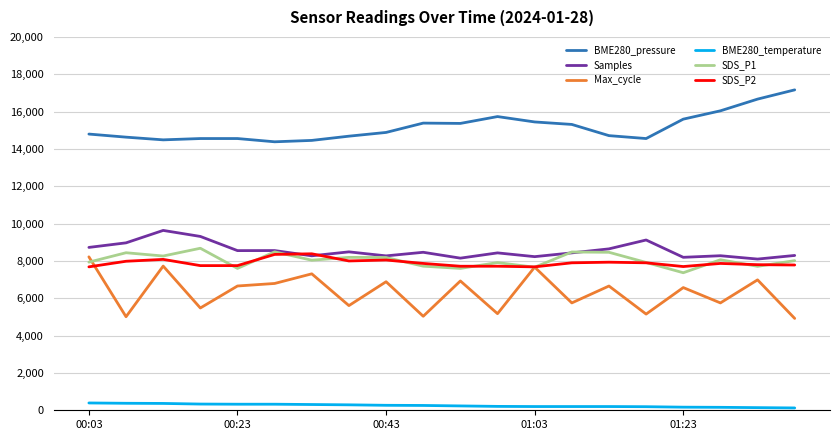

What is the lowest value of the BME280_pressure series?

14383.3